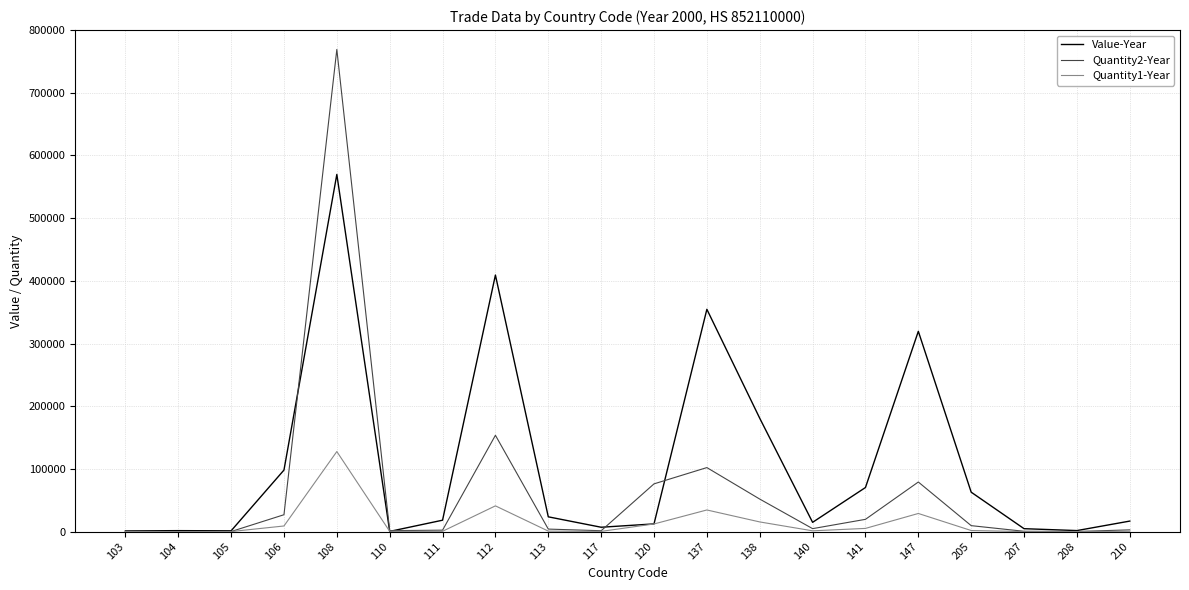

What is the total value across all series at 137?

491097